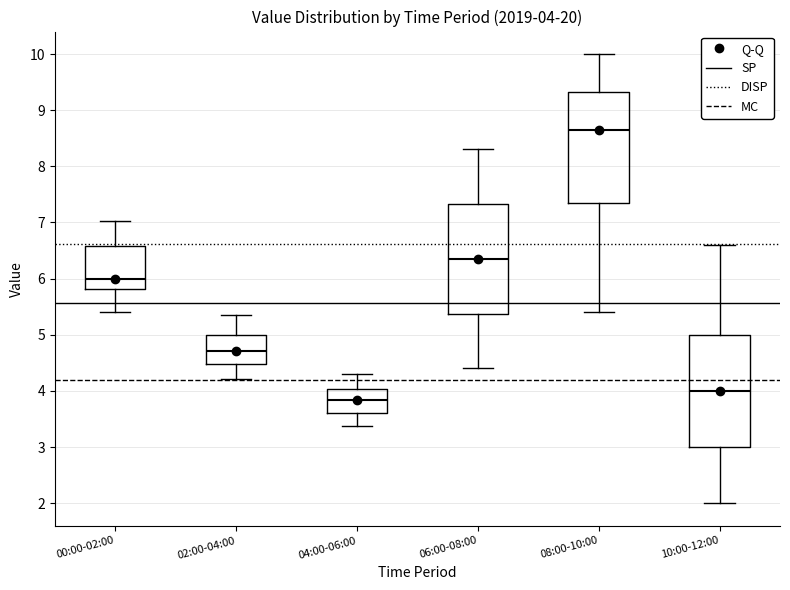

Which box's median line is the lowest?

04:00-06:00